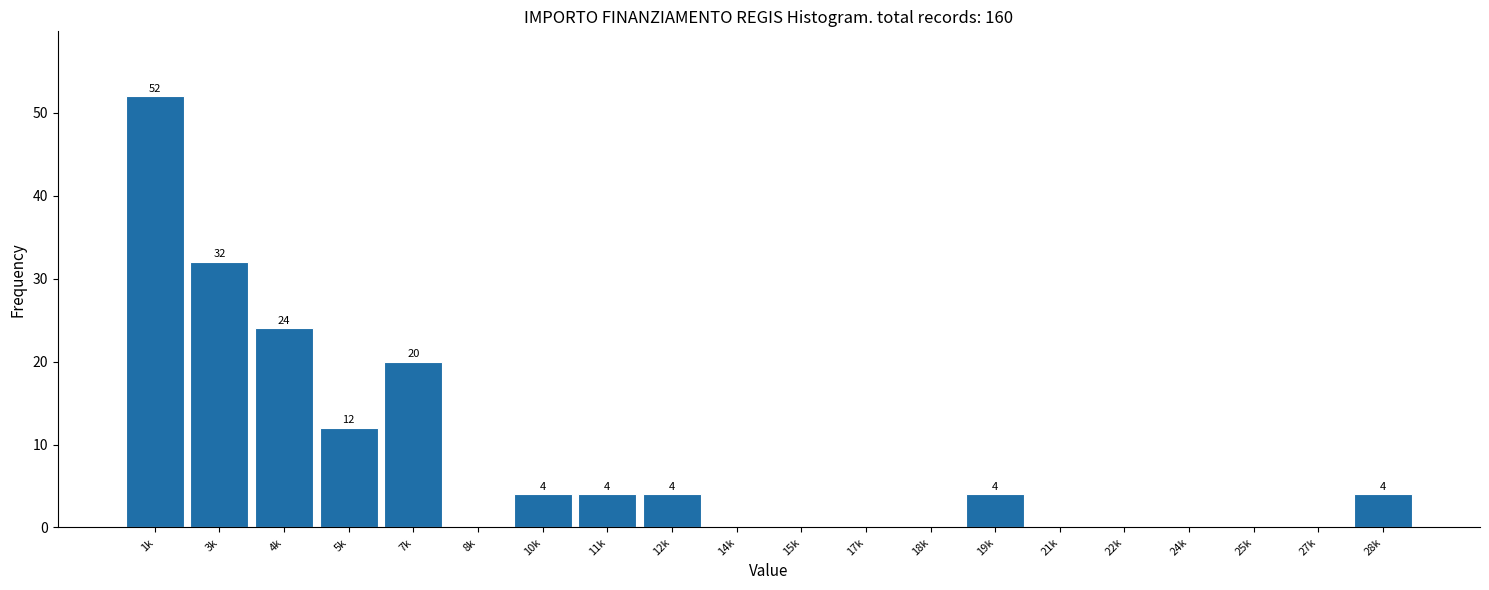

Reading right to left, list all the values displayed in this chart.

28k=4	27k=0	25k=0	24k=0	22k=0	21k=0	19k=4	18k=0	17k=0	15k=0	14k=0	12k=4	11k=4	10k=4	8k=0	7k=20	5k=12	4k=24	3k=32	1k=52